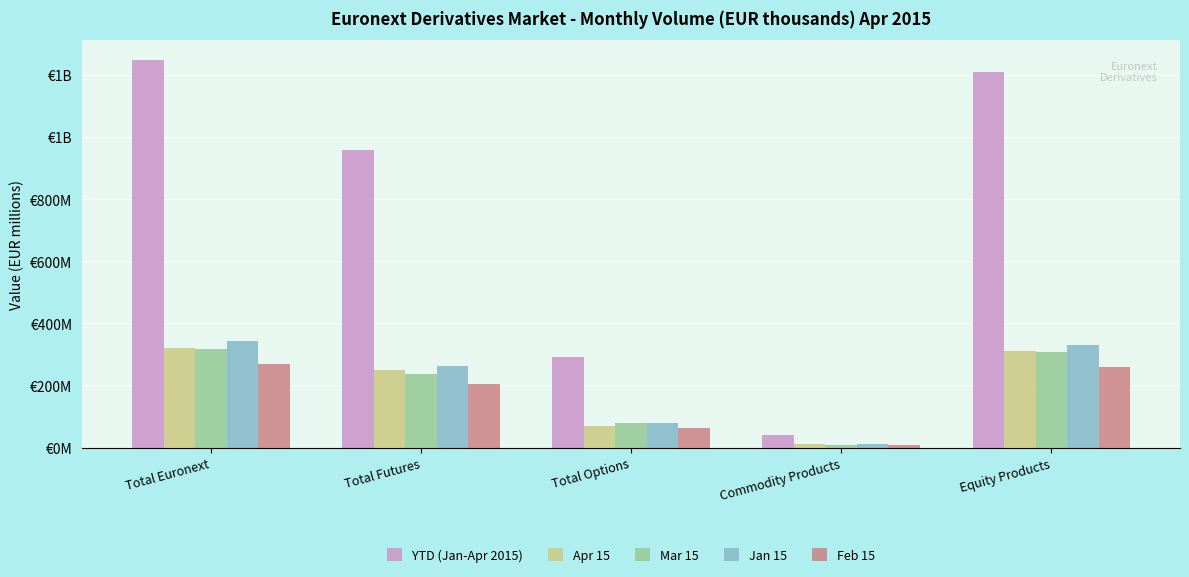

What is the label of the 4th bar from the right?

Total Futures